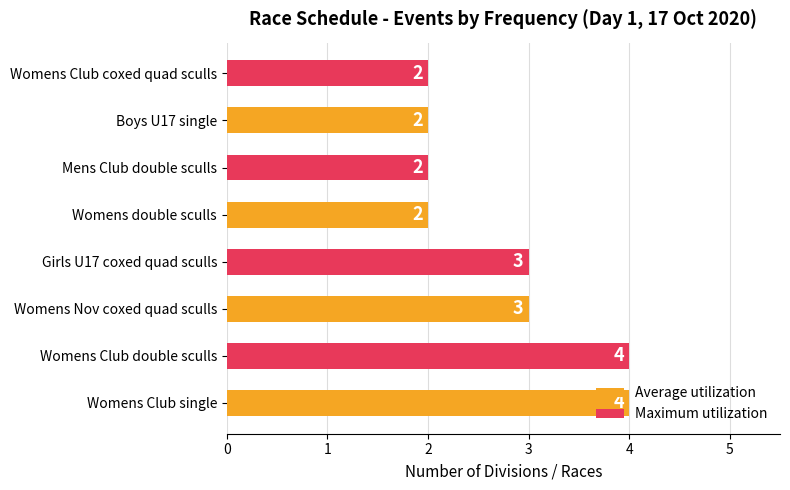

Count the number of categories in the chart.

8